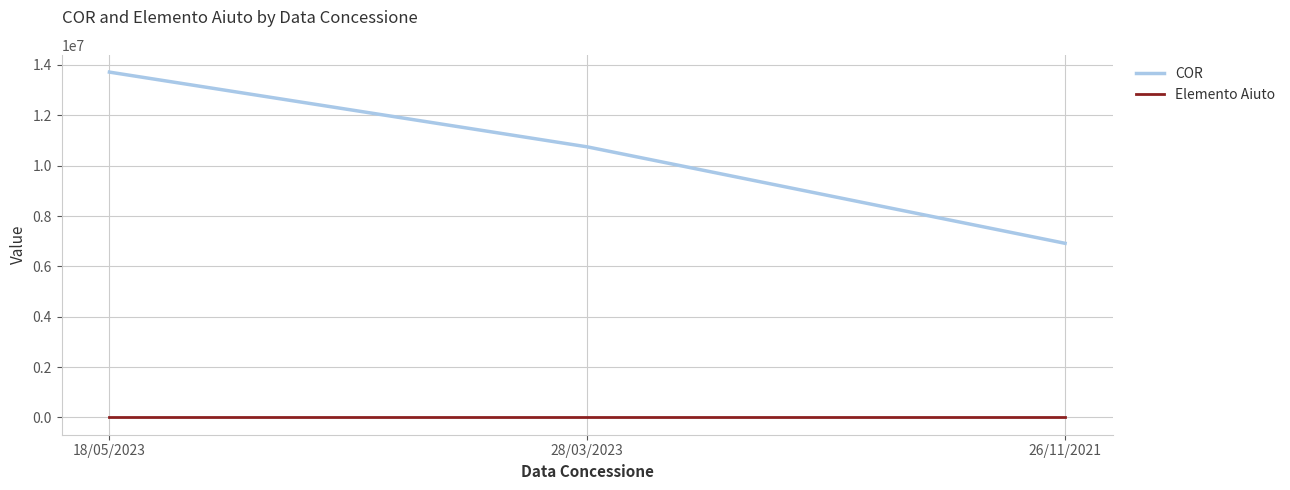

What is the average value of the COR series?

10459152